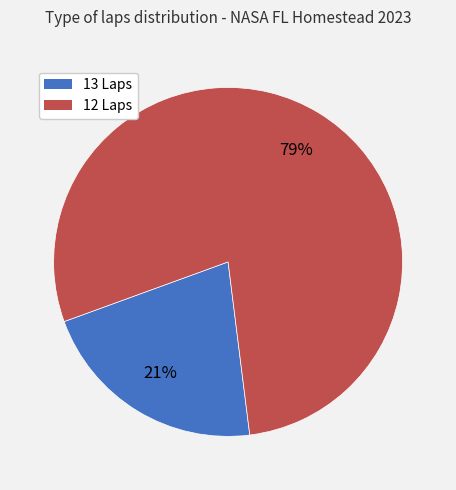

Does any single category account for the majority?

Yes